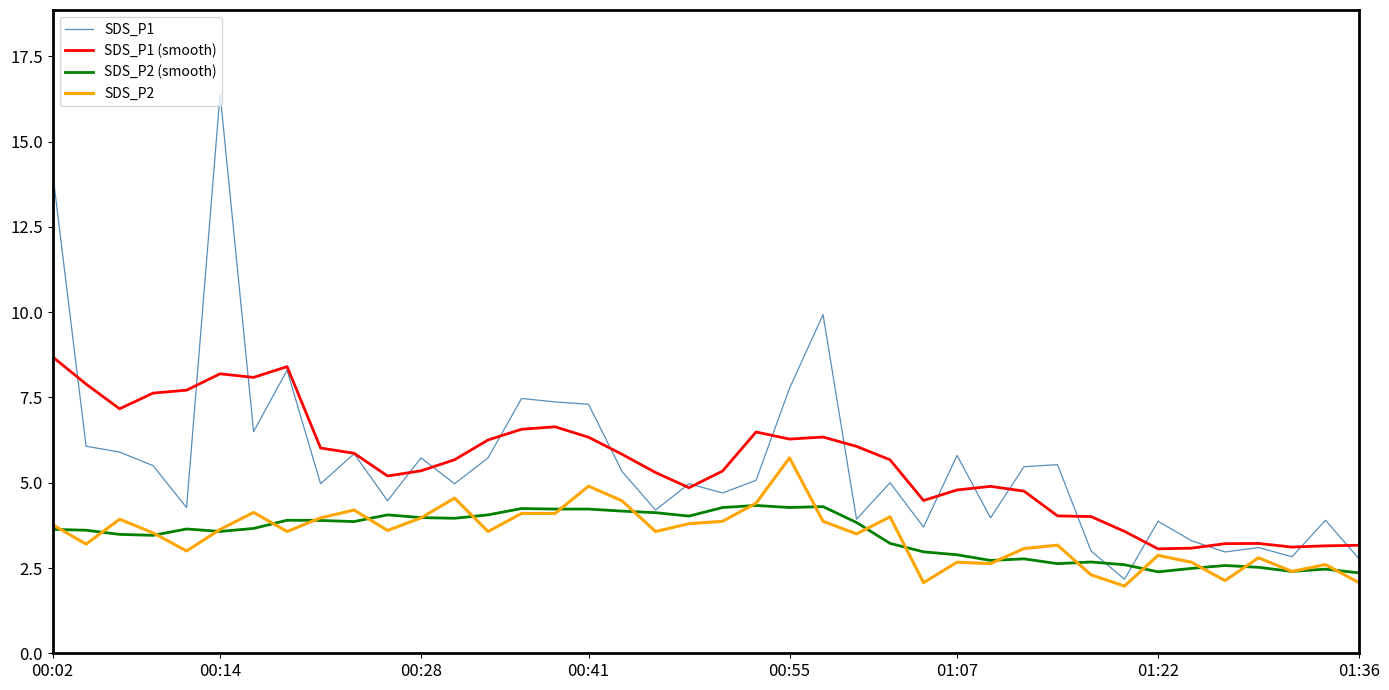

What is the maximum value for SDS_P1?

16.4